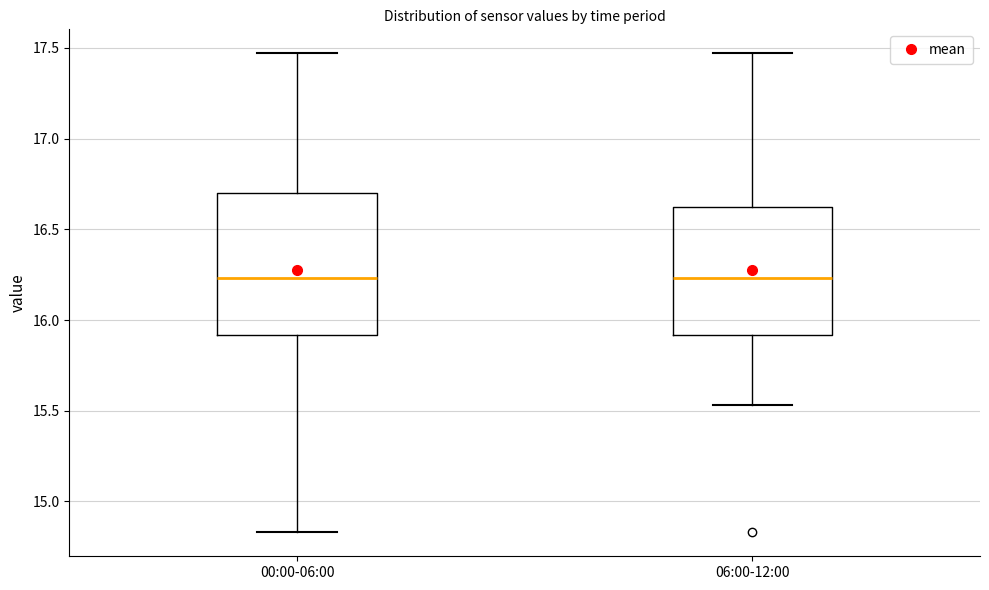

Comparing the boxes themselves (not the whiskers), which one is the tallest?

00:00-06:00